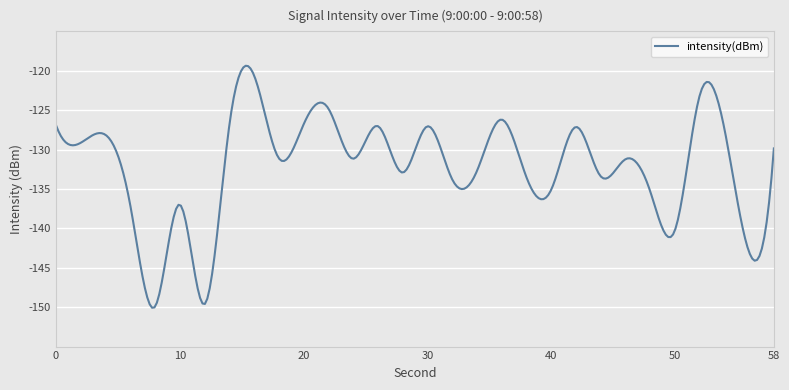

What is the maximum value shown in the chart?

-119.4